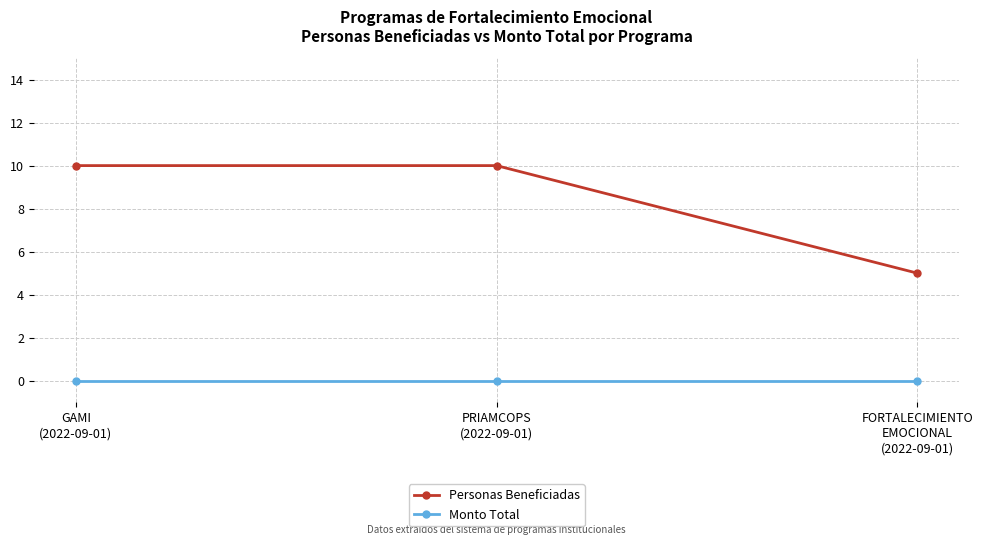

What position from the left is PRIAMCOPS
(2022-09-01)?

2